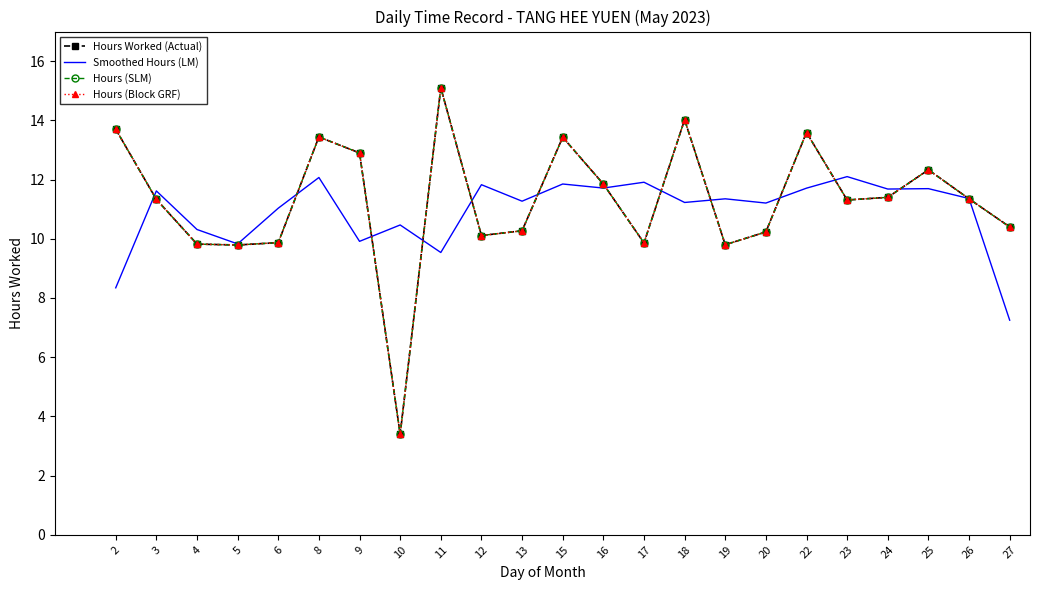

Reading left to right, extract all data points from this chart.

Hours Worked (Actual): 13.7	11.3	9.8	9.8	9.9	13.4	12.9	3.4	15.1	10.1	10.3	13.4	11.8	9.9	14.0	9.8	10.2	13.6	11.3	11.4	12.3	11.3	10.4
Smoothed Hours (LM): 8.3	11.6	10.3	9.8	11.0	12.1	9.9	10.5	9.5	11.8	11.3	11.8	11.7	11.9	11.2	11.3	11.2	11.7	12.1	11.7	11.7	11.4	7.2
Hours (SLM): 13.7	11.3	9.8	9.8	9.9	13.4	12.9	3.4	15.1	10.1	10.3	13.4	11.8	9.9	14.0	9.8	10.2	13.6	11.3	11.4	12.3	11.3	10.4
Hours (Block GRF): 13.7	11.3	9.8	9.8	9.9	13.4	12.9	3.4	15.1	10.1	10.3	13.4	11.8	9.9	14.0	9.8	10.2	13.6	11.3	11.4	12.3	11.3	10.4